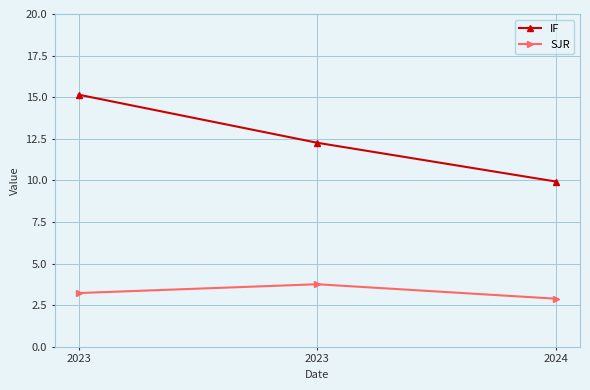

What is the minimum value for IF?

9.9